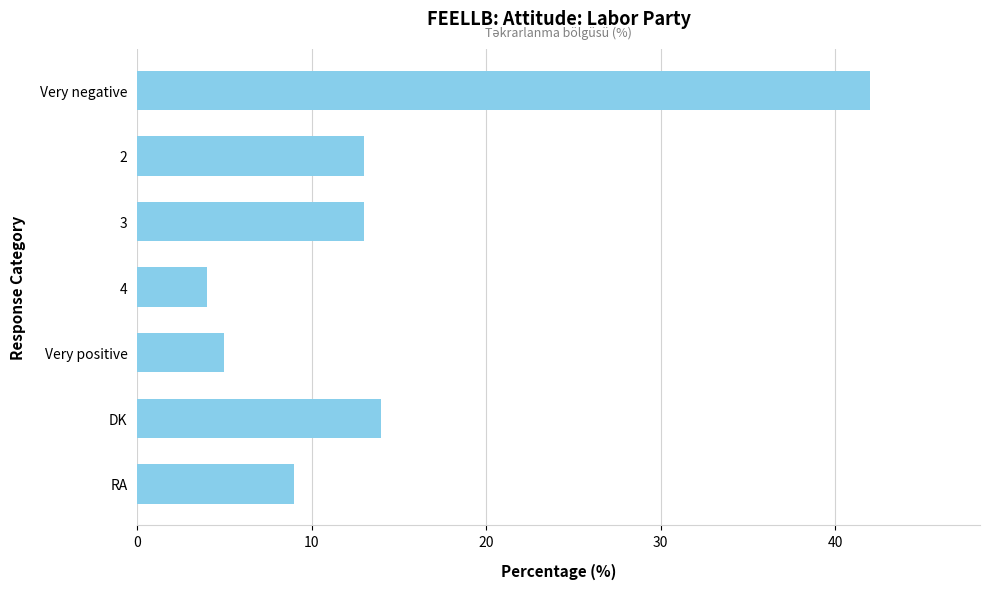

Count the number of data series in this chart.

1